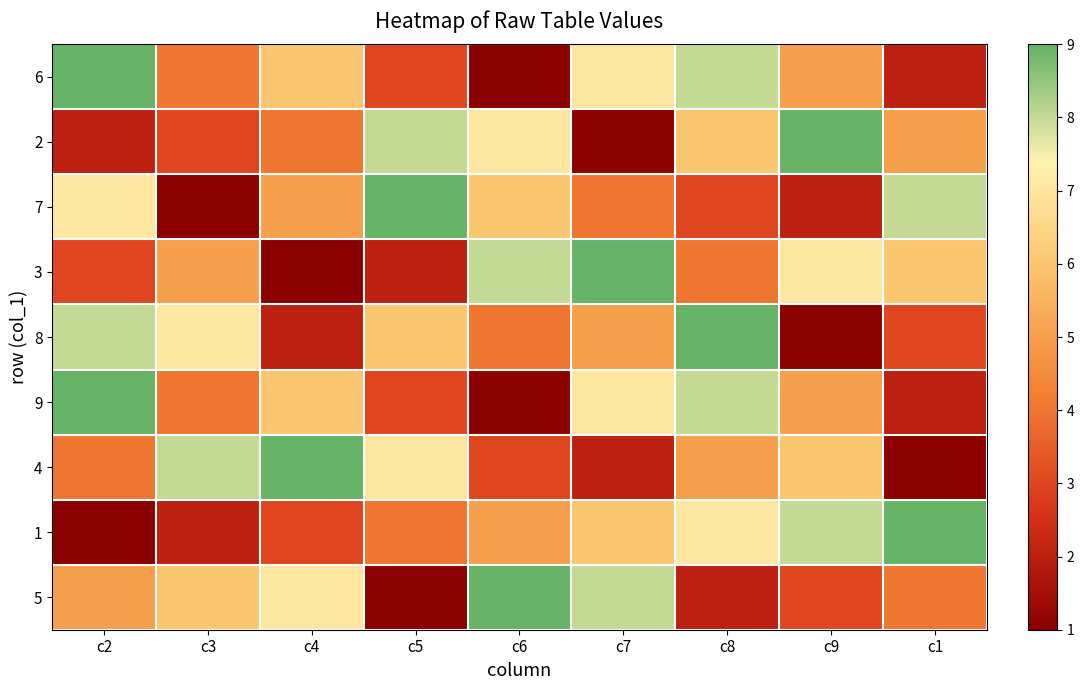

Which series changed the most between c2 and c9?

2